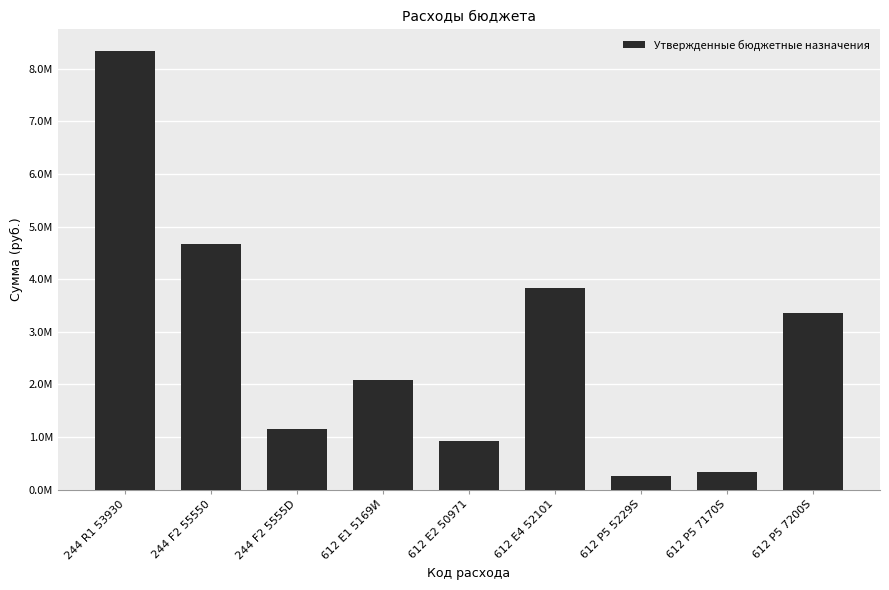

Reading right to left, extract all data points from this chart.

612 P5 7200S=3348500.0	612 P5 7170S=344828.0	612 P5 5229S=258966.0	612 E4 52101=3837500.0	612 E2 50971=919540.0	612 E1 5169И=2084700.0	244 F2 5555D=1157052.6	244 F2 55550=4678210.5	244 R1 53930=8330712.1